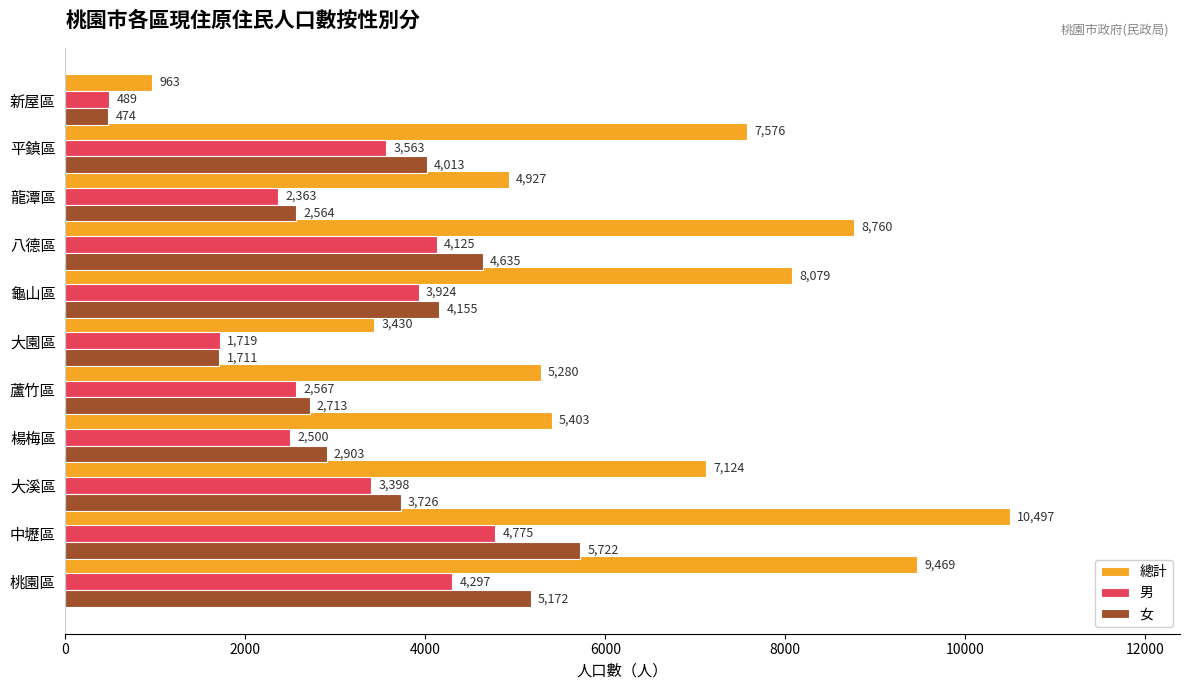

At which category is the sum across all series the highest?

中壢區